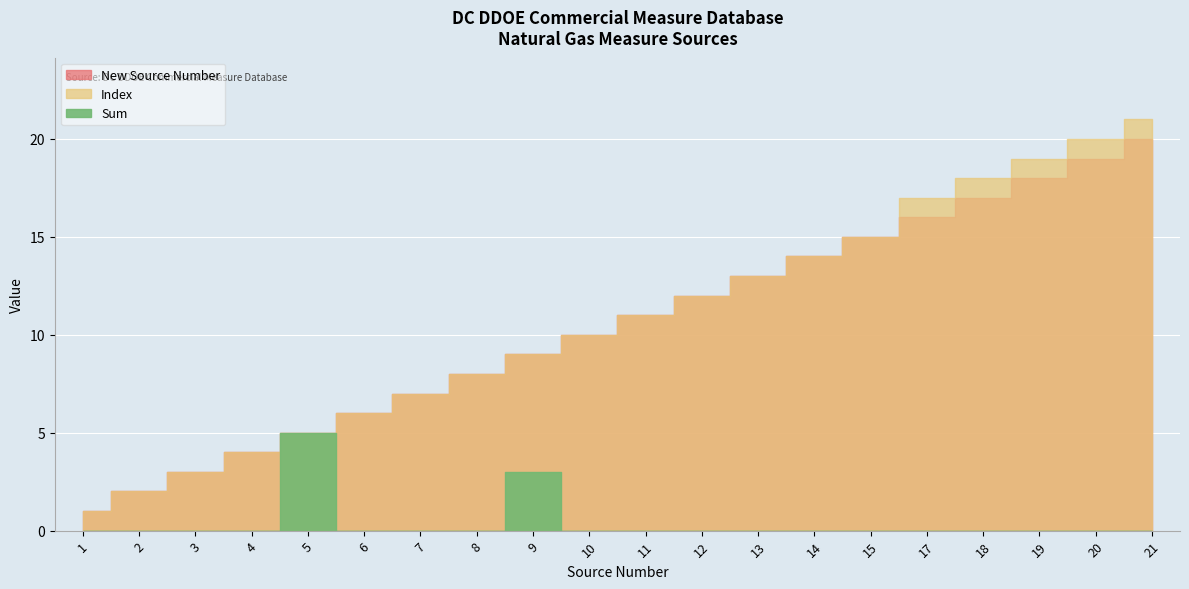

True or false: New Source Number has a value of 23 at 13.

False